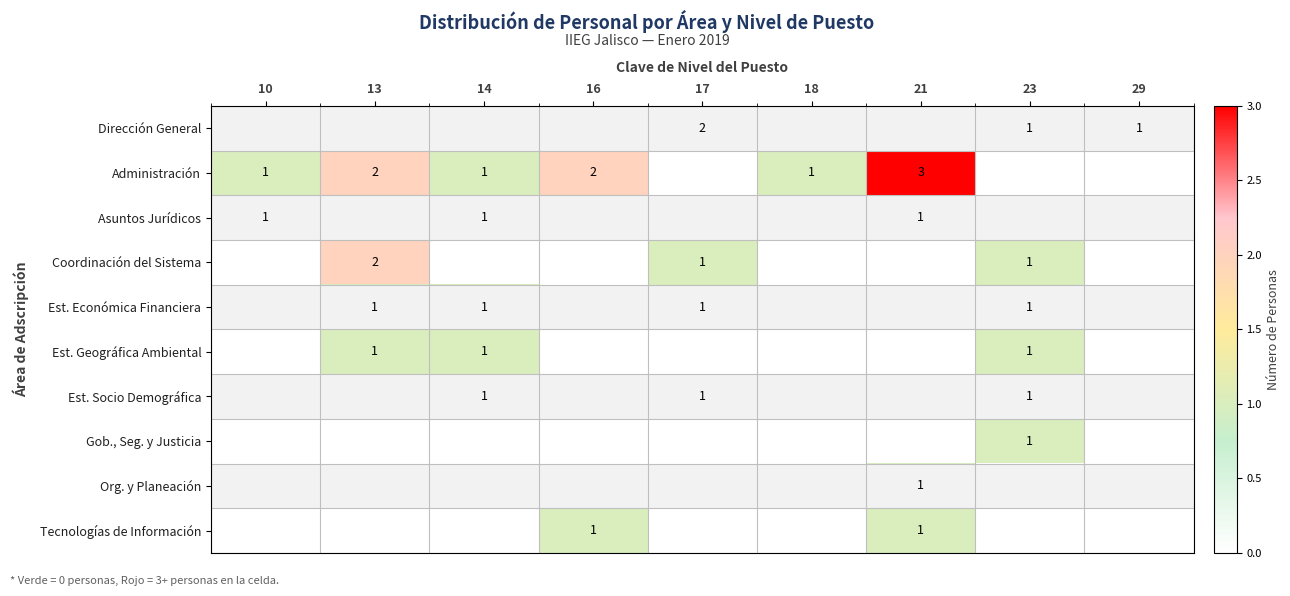

The Administración series shows 1 at 13. True or false?

False